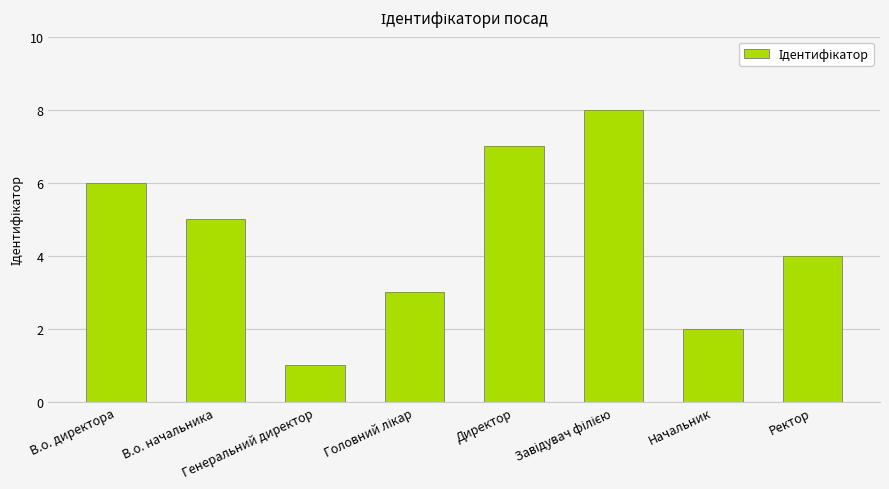

What is the difference between the maximum and minimum values?

7